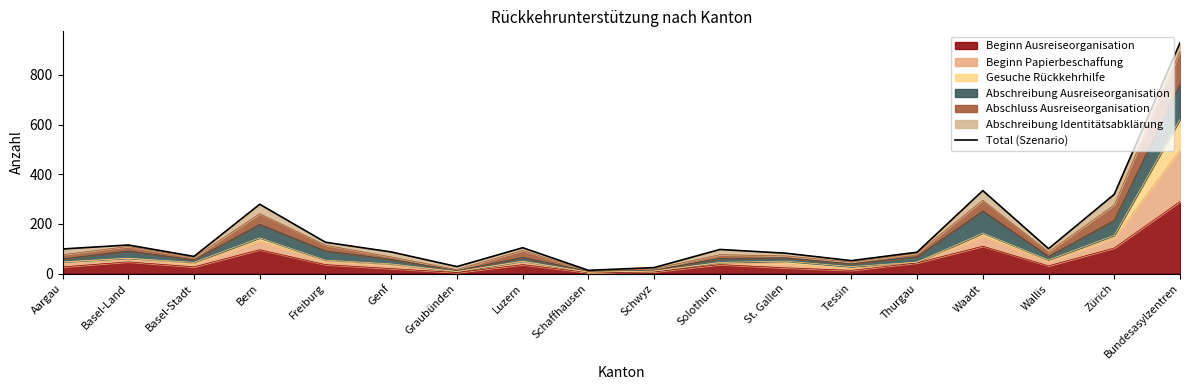

What is the maximum value shown in the chart?

929